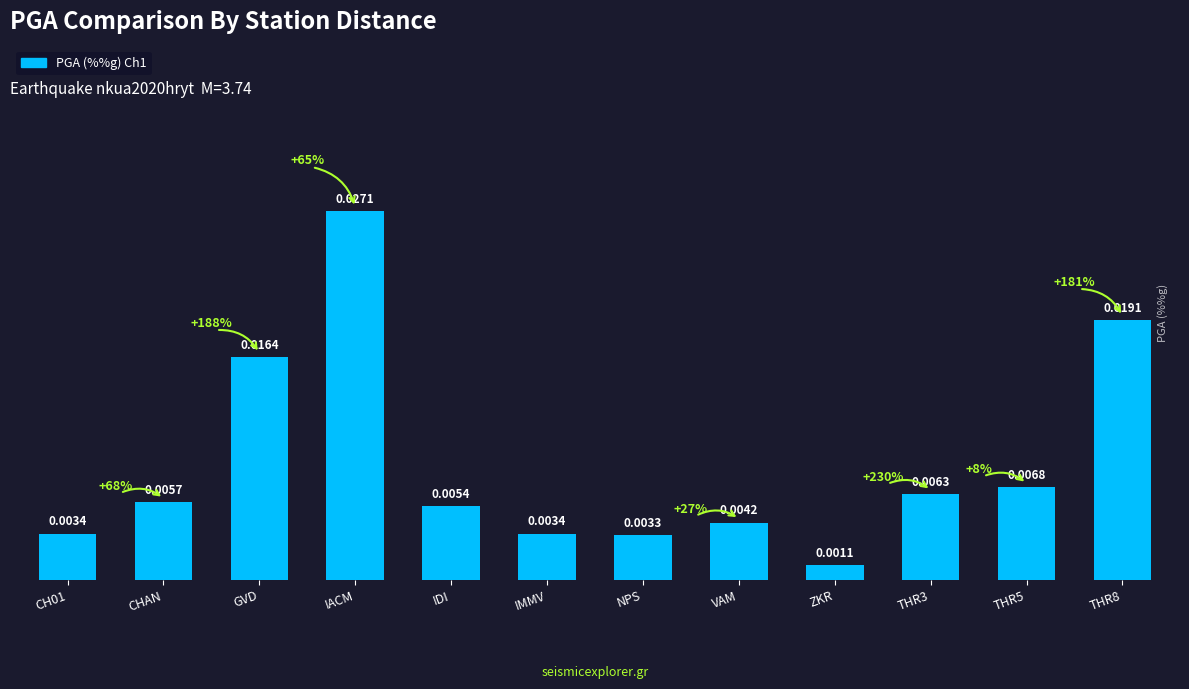

What is the label of the 11th bar from the right?

CHAN